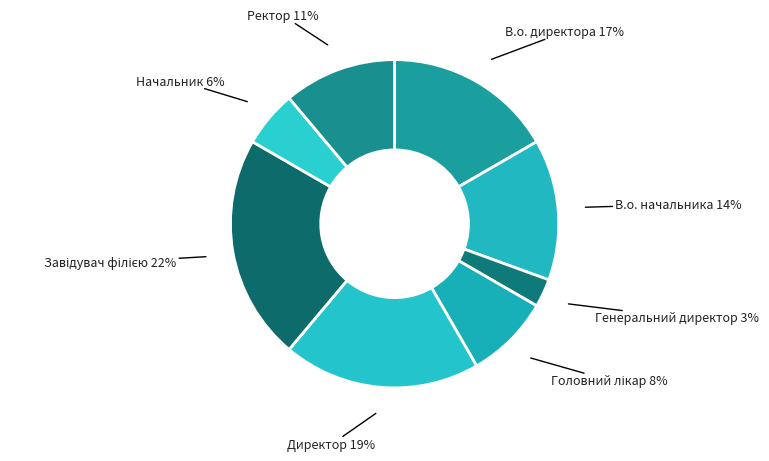

Is Начальник the majority of the pie?

No